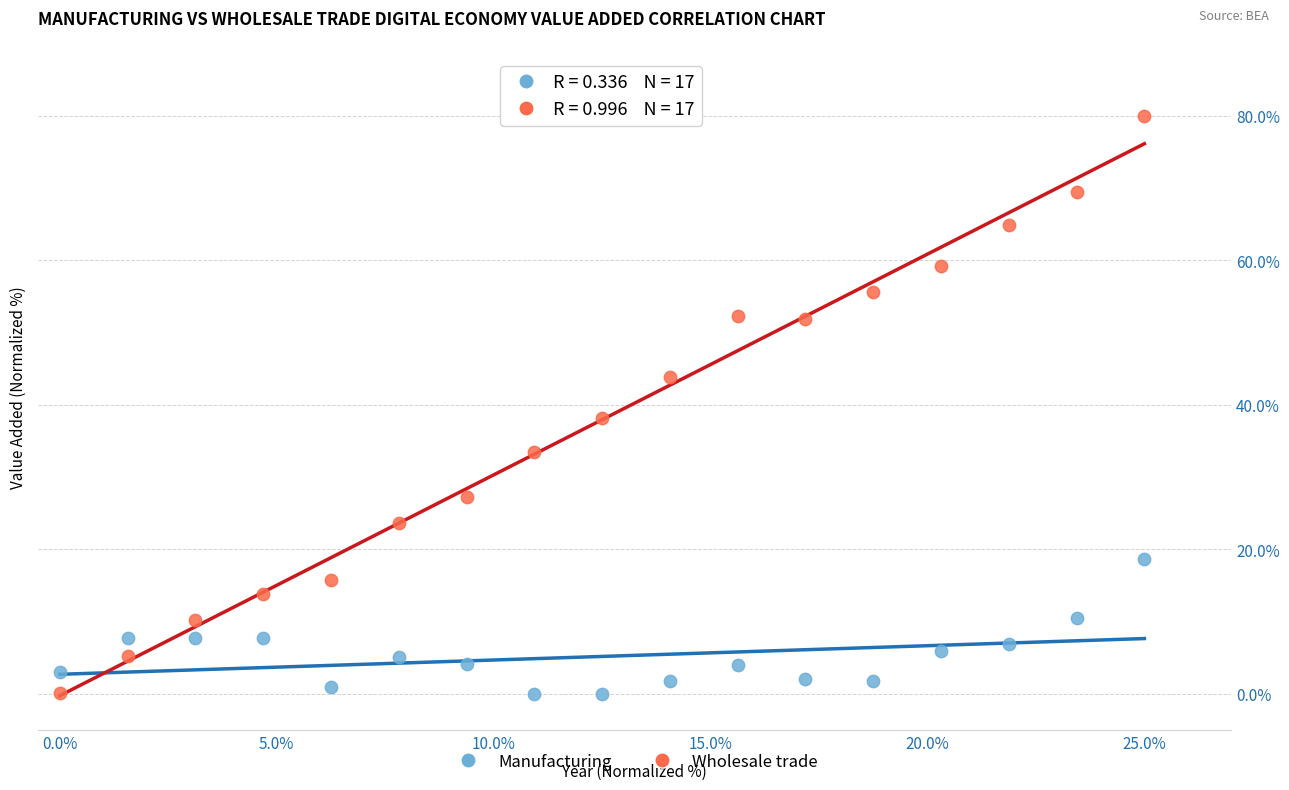

Across all data points, what is the range of X values (max minus min)?

25.0